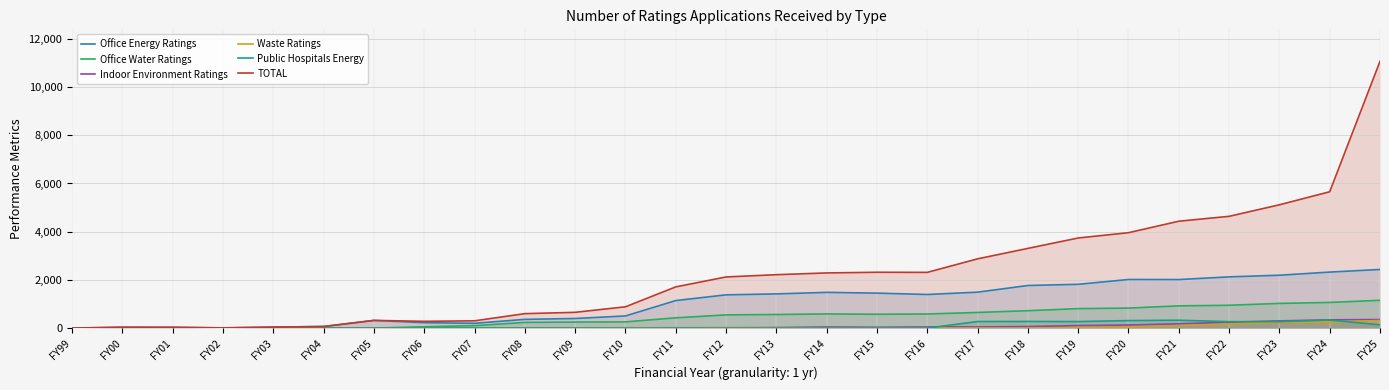

What is the difference between the maximum and minimum values in the Office Energy Ratings series?

2431